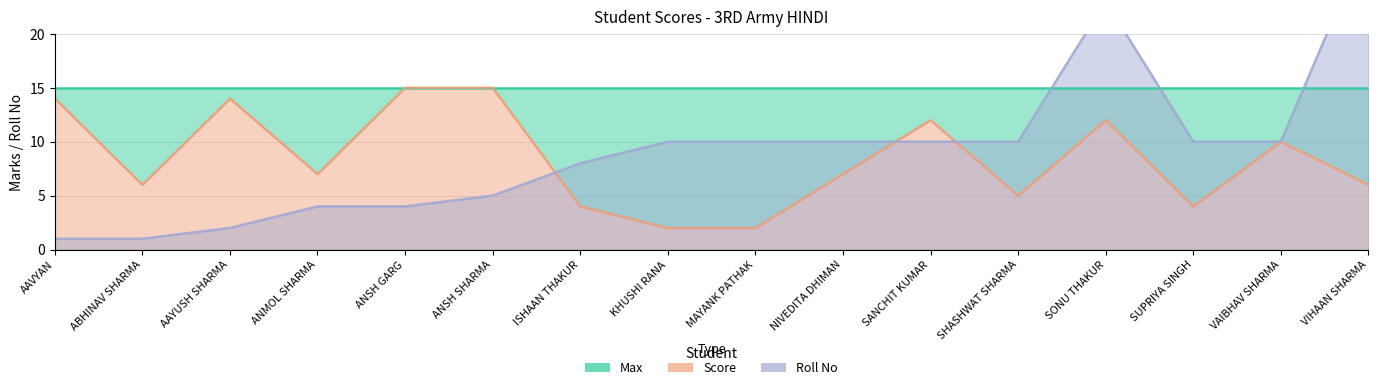

What is the difference between the maximum and minimum values in the Score series?

13